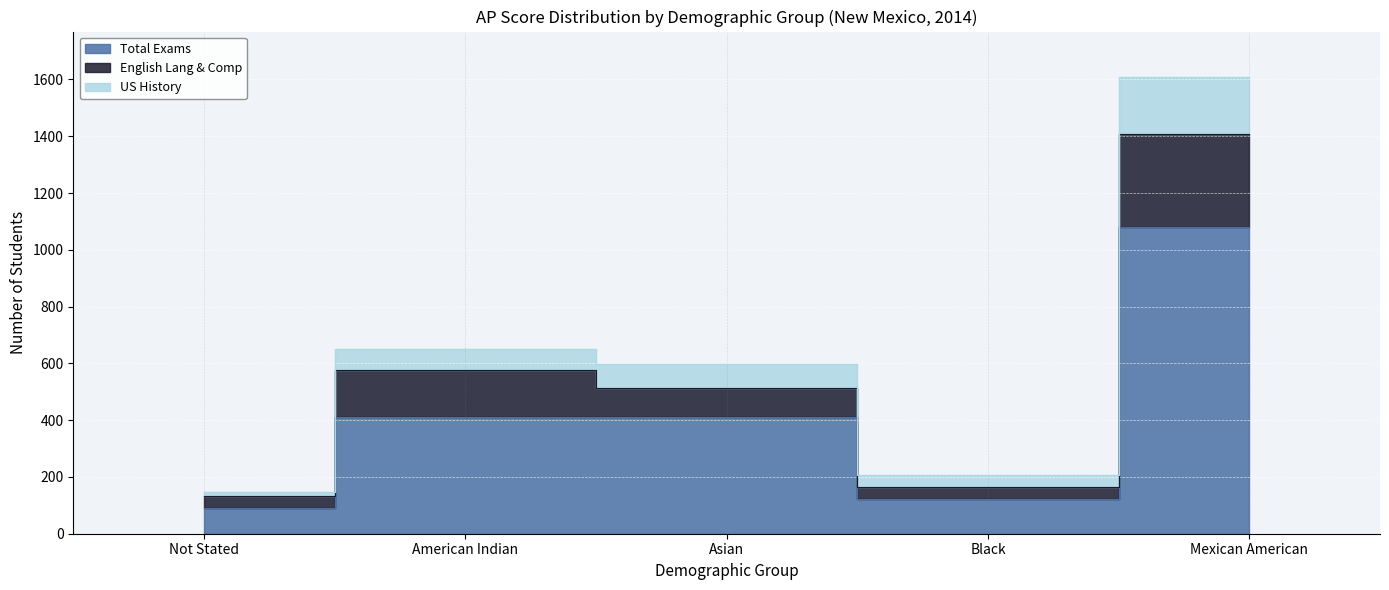

How many lines are shown in the chart?

3